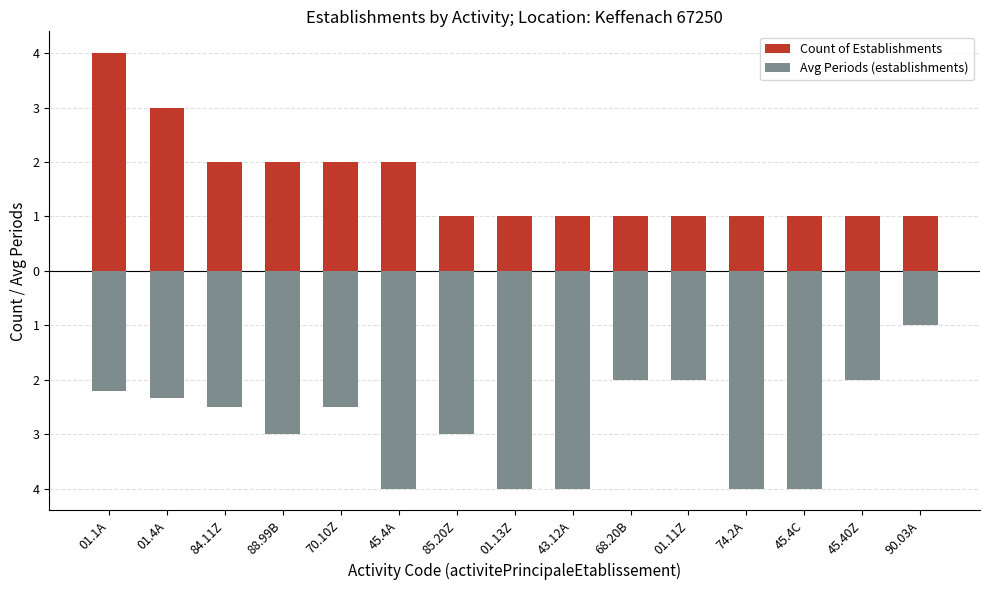

Is it true that Avg Periods (establishments) equals -3.5 at 45.40Z?

False